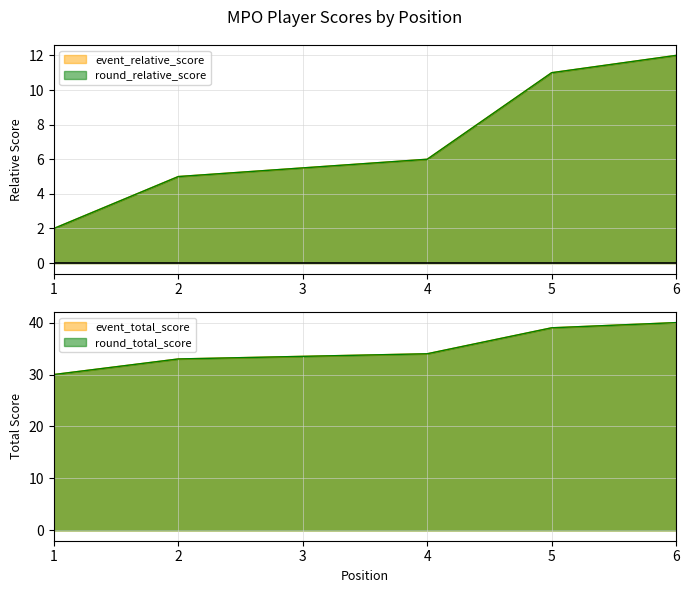

The value of event_total_score at 5 is 39. True or false?

True